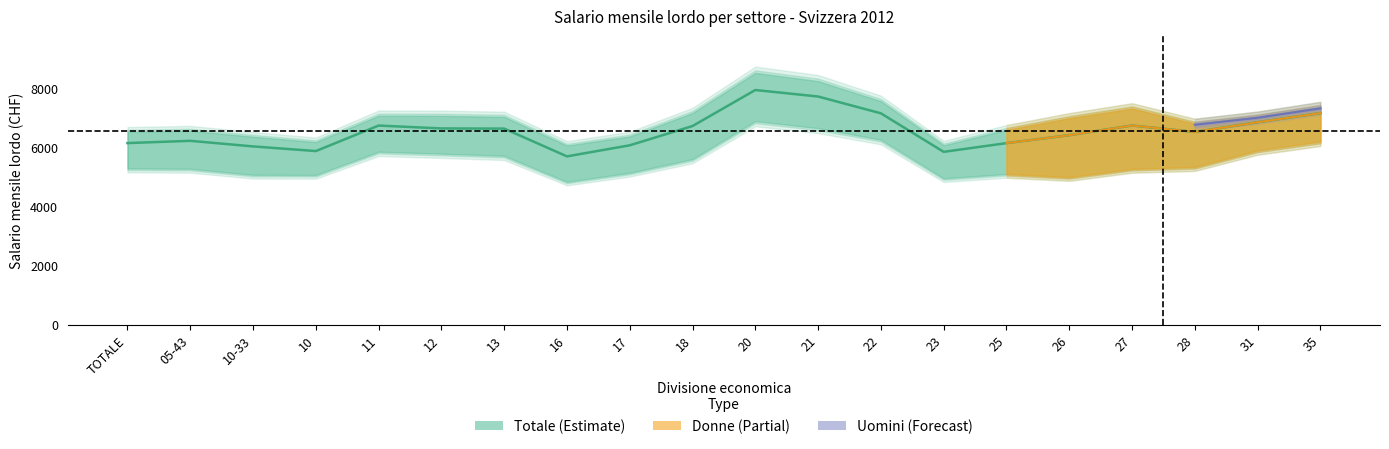

In Totale Uomini, how many points are higher than both neighbors (excluding endpoints)?

5